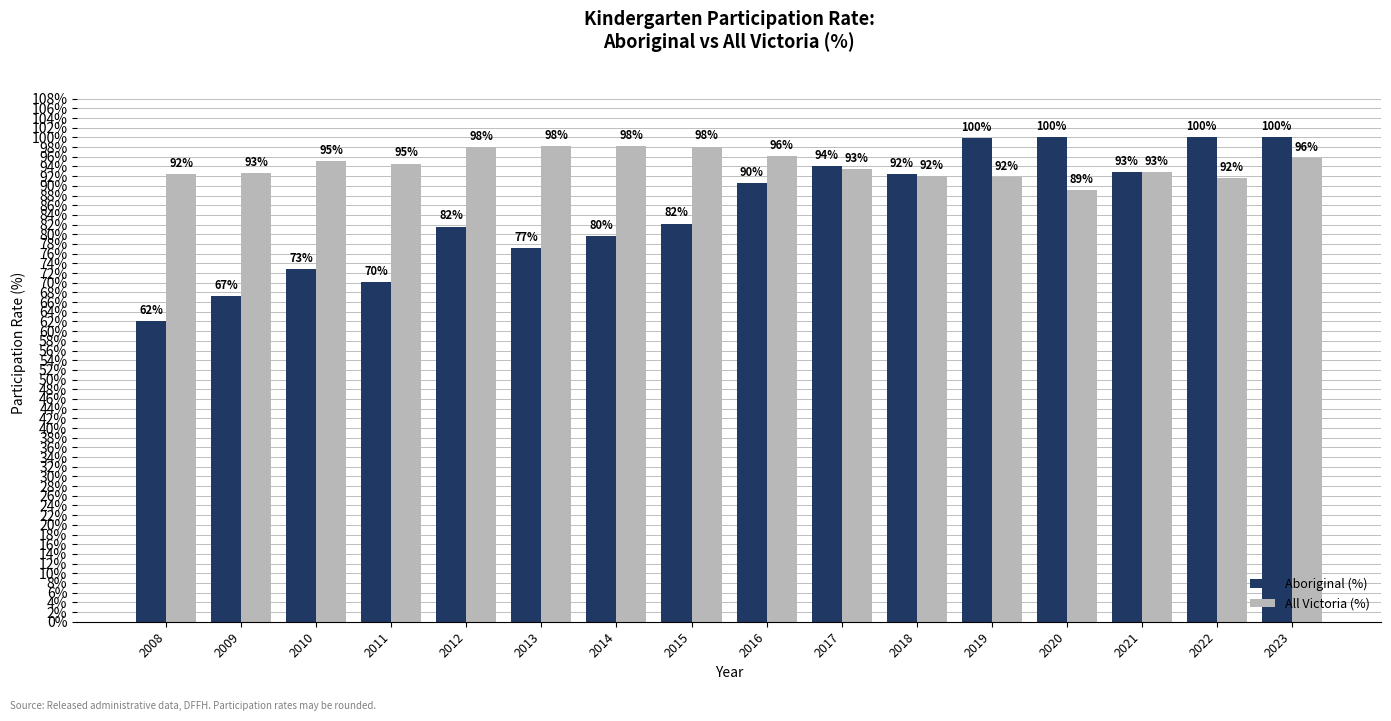

At which category is the sum across all series the highest?

2023